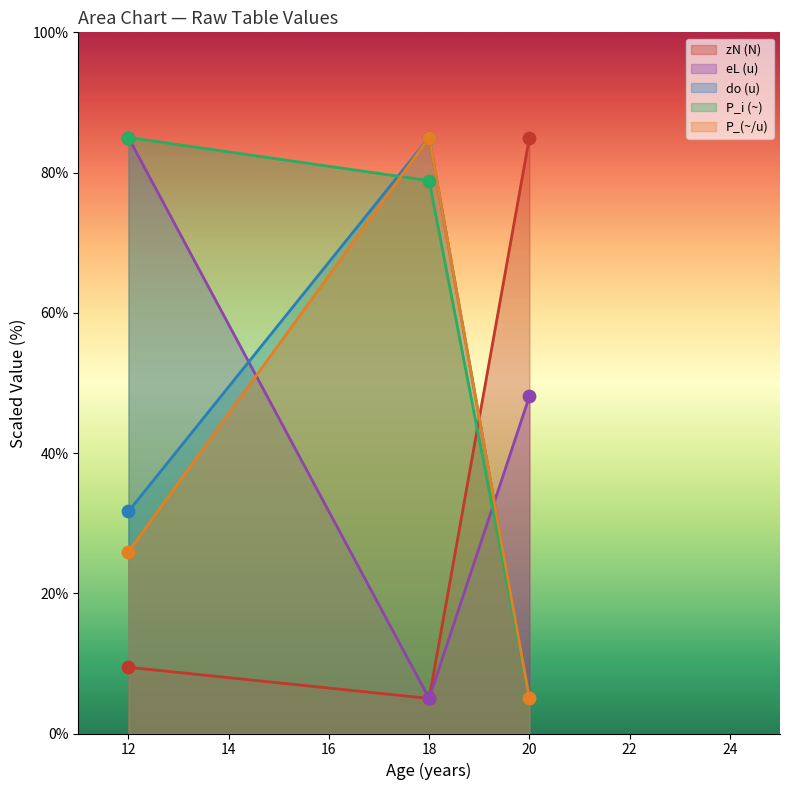

At which category is the sum across all series the highest?

18